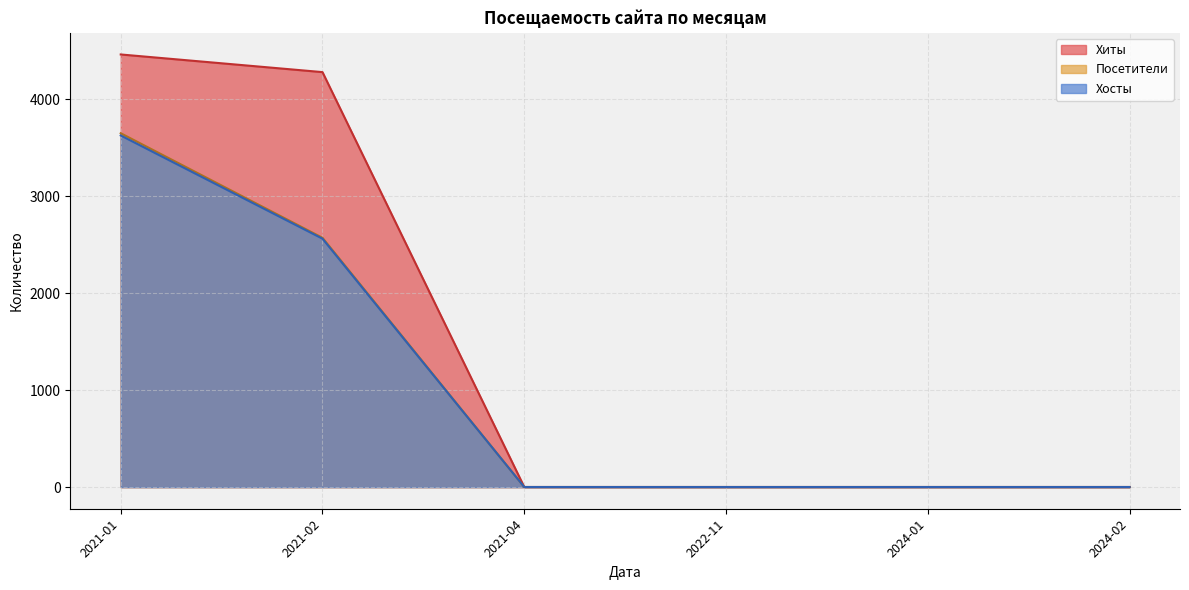

True or false: Хосты and Хиты cross at least once.

False